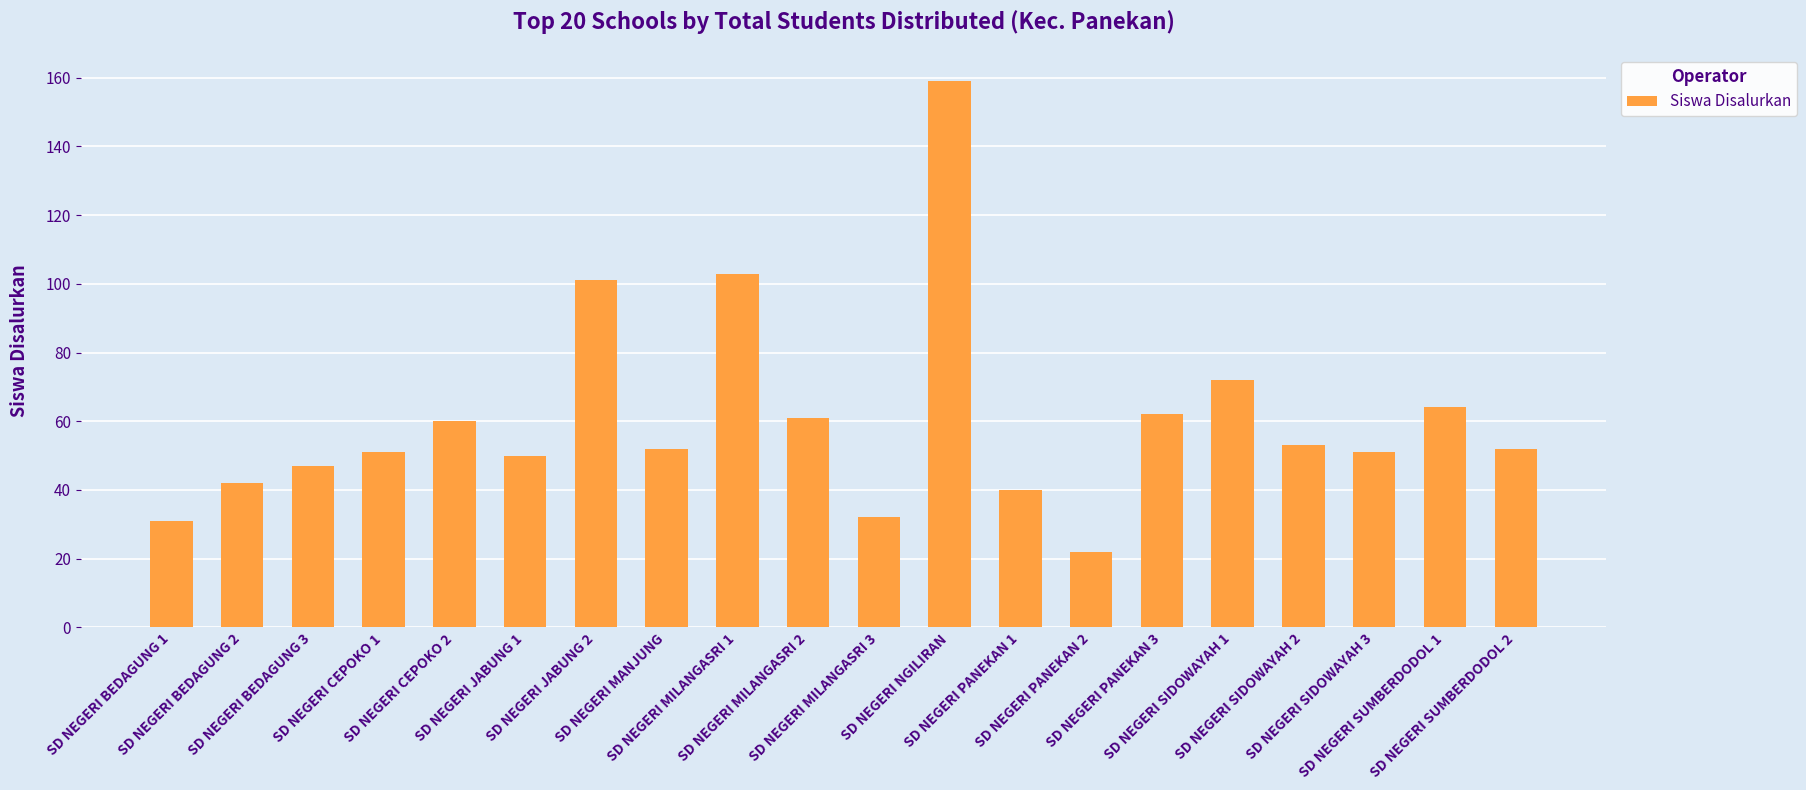

What is the value of the 20th bar from the left?

52